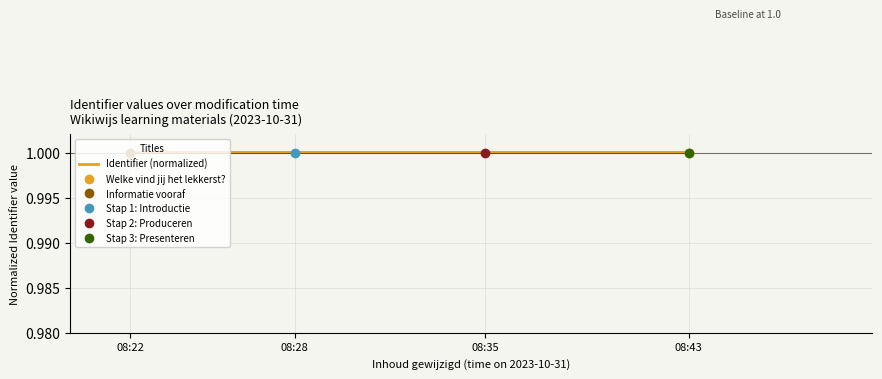

What is the sum of the values at 08:35 and 08:43?

2.0